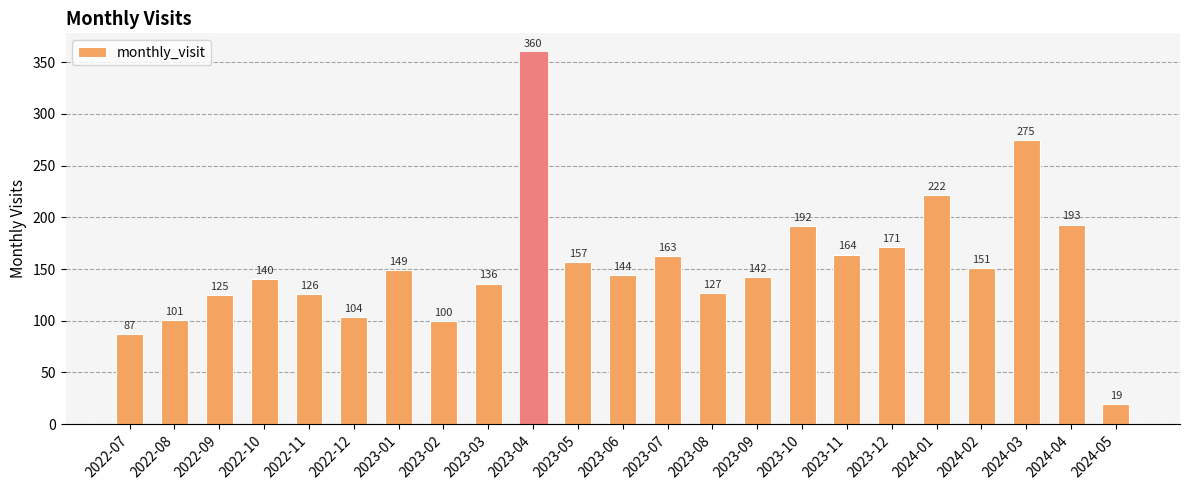

Which category has the highest value across all series?

2023-04